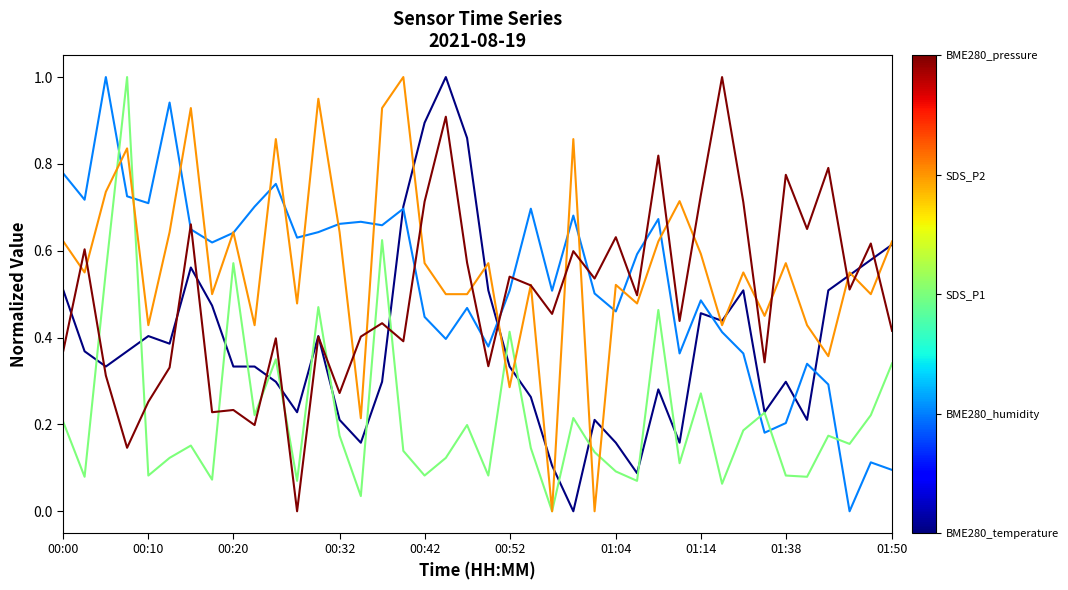

What is the maximum value shown in the chart?

1.0